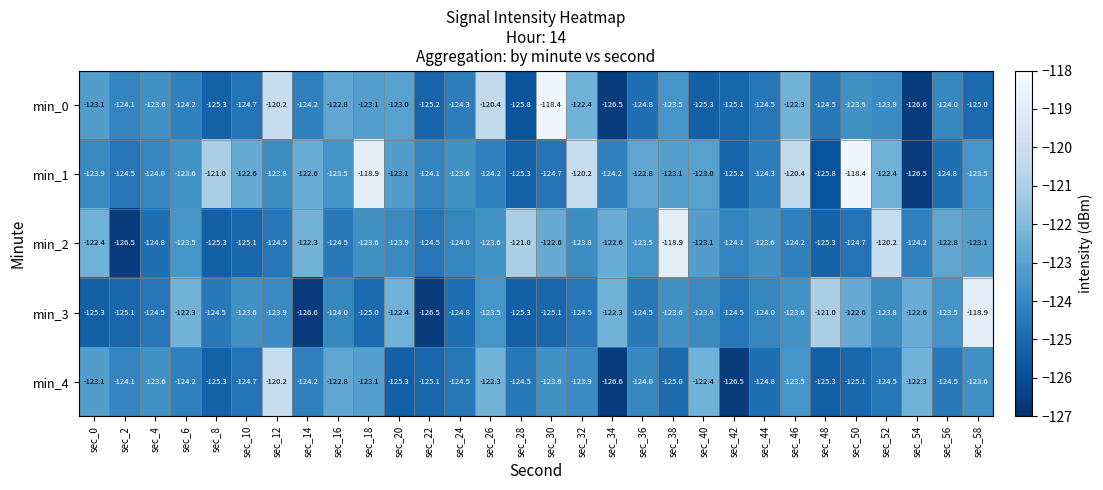

True or false: min_3 has a value of -49.9 at sec_34.

False